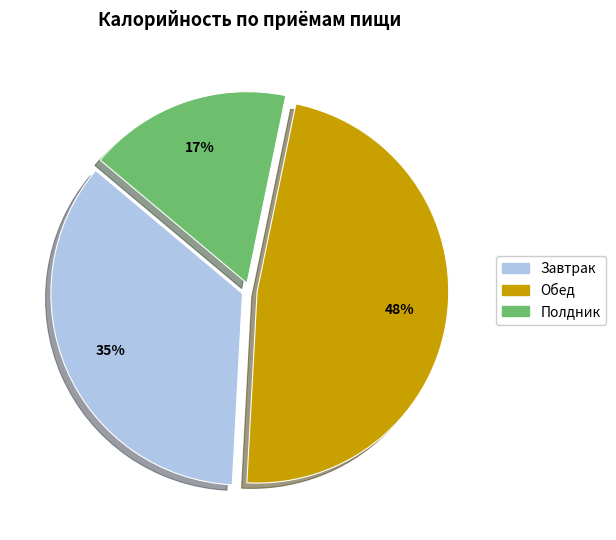

Count the number of slices in the pie.

3